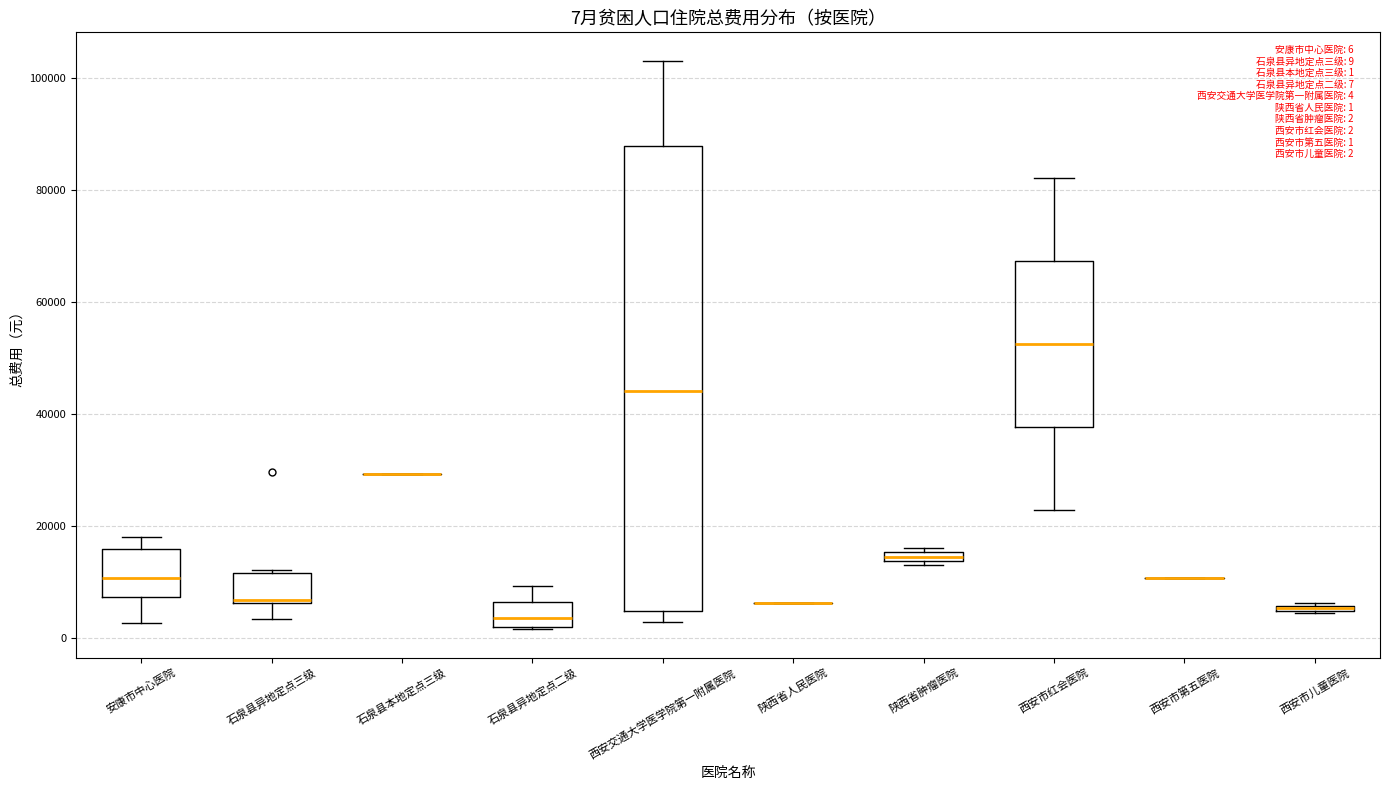

Comparing the boxes themselves (not the whiskers), which one is the tallest?

西安交通大学医学院第一附属医院